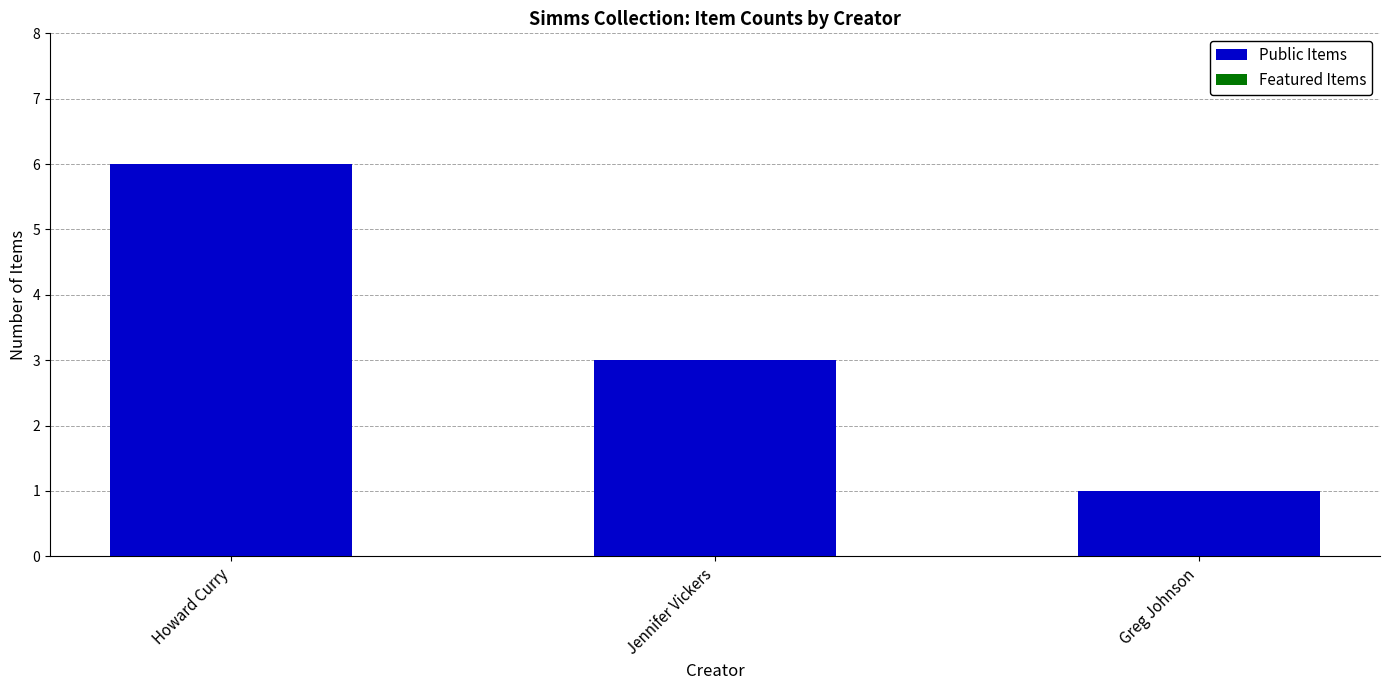

The value at Howard Curry is 6. True or false?

True